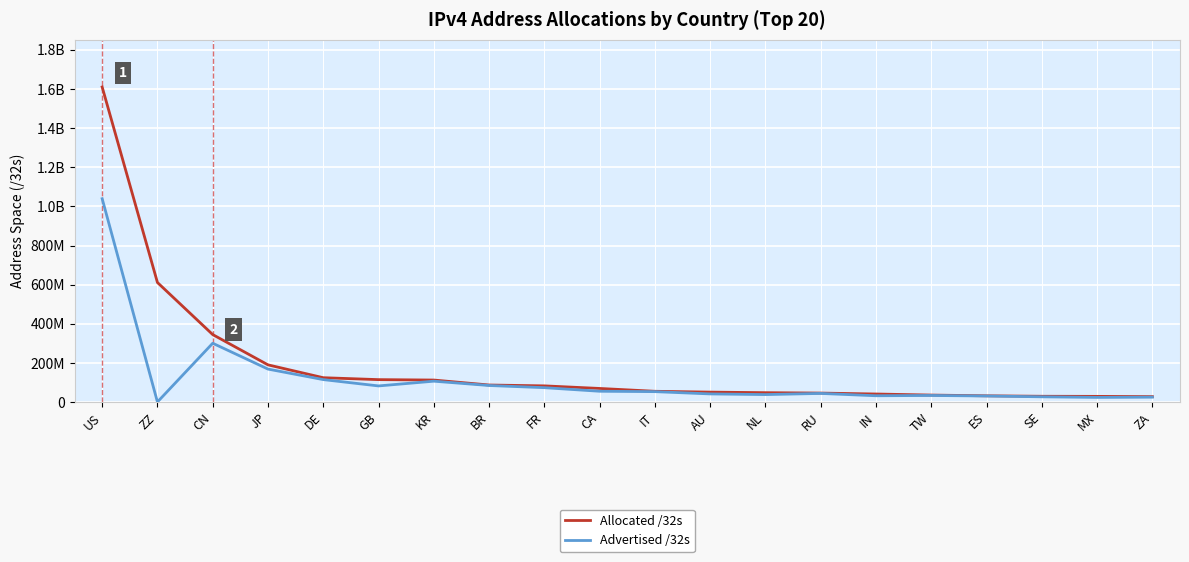

How many interior local peaks does the Advertised /32s series have?

4